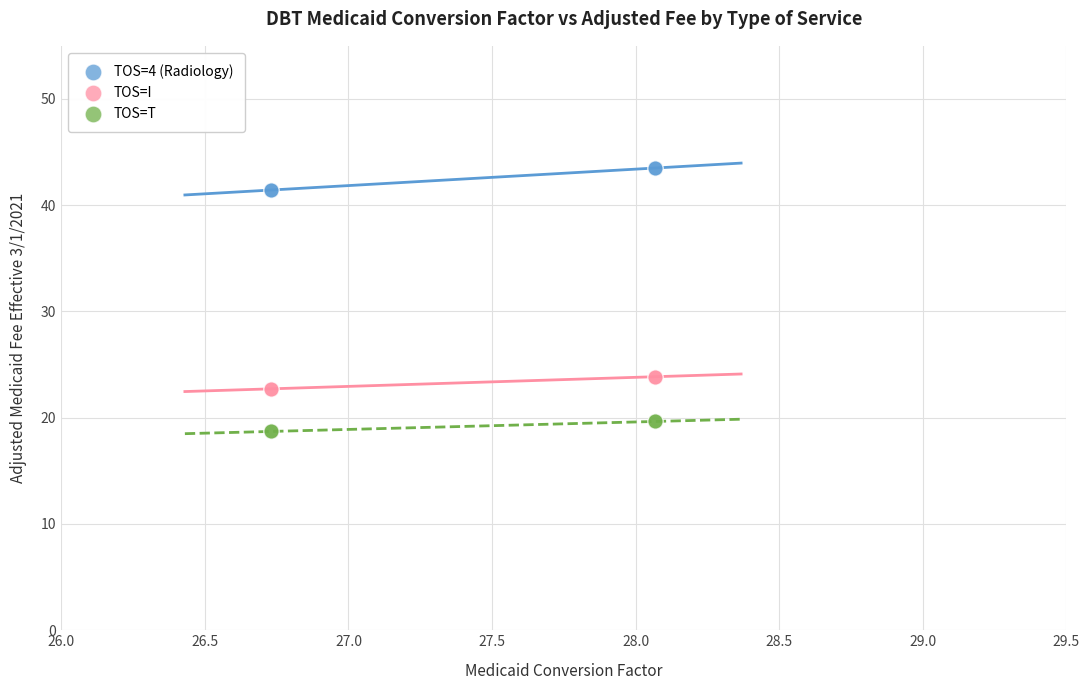

Which series contains the highest Y value?

TOS=4 (Radiology)